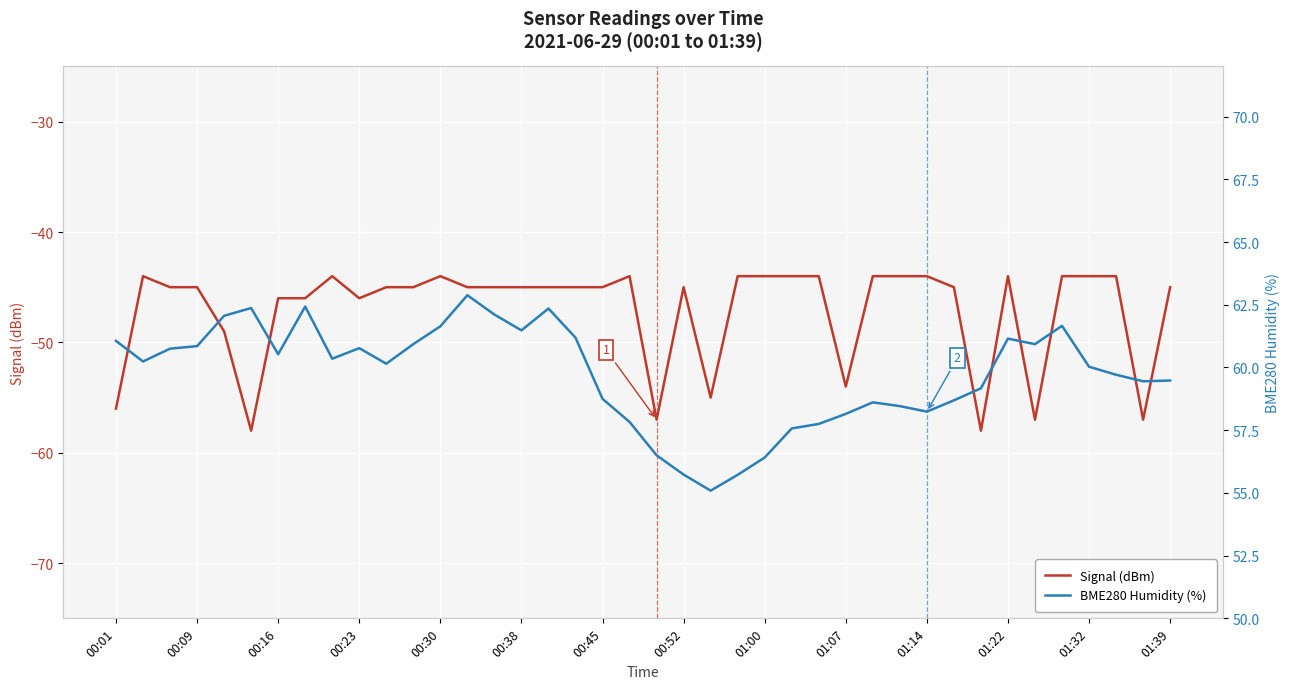

What is the maximum value for BME280 Humidity (%)?

62.9